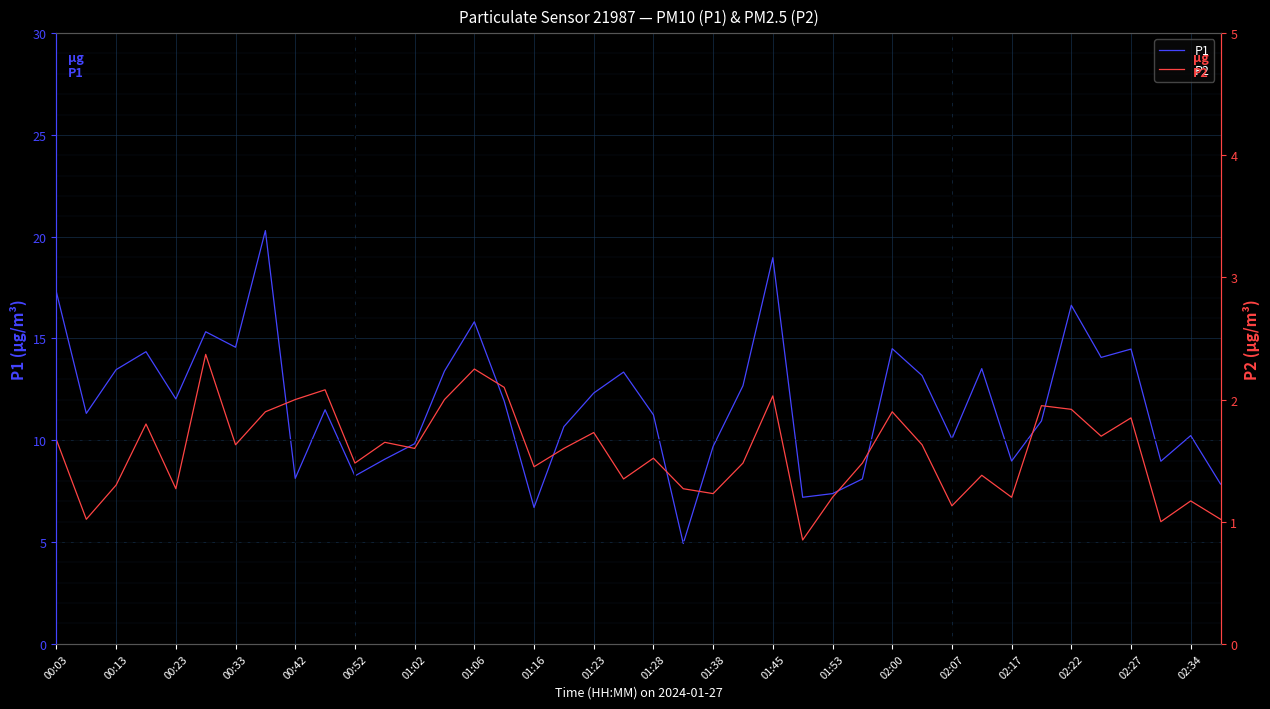

True or false: P1 has a value of 16.6 at 02:22.

True